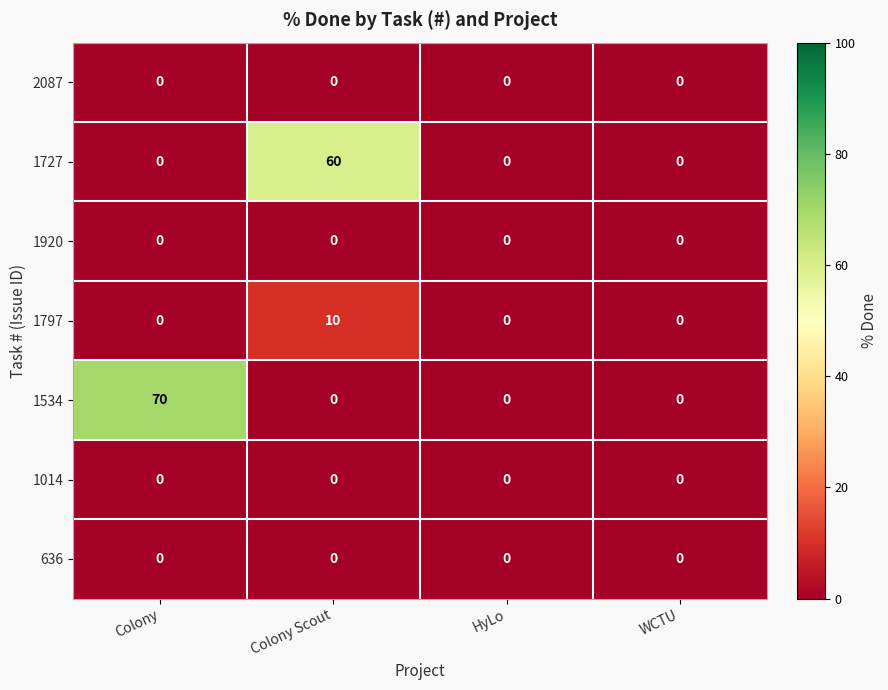

What is the total value across all series at Colony?

70